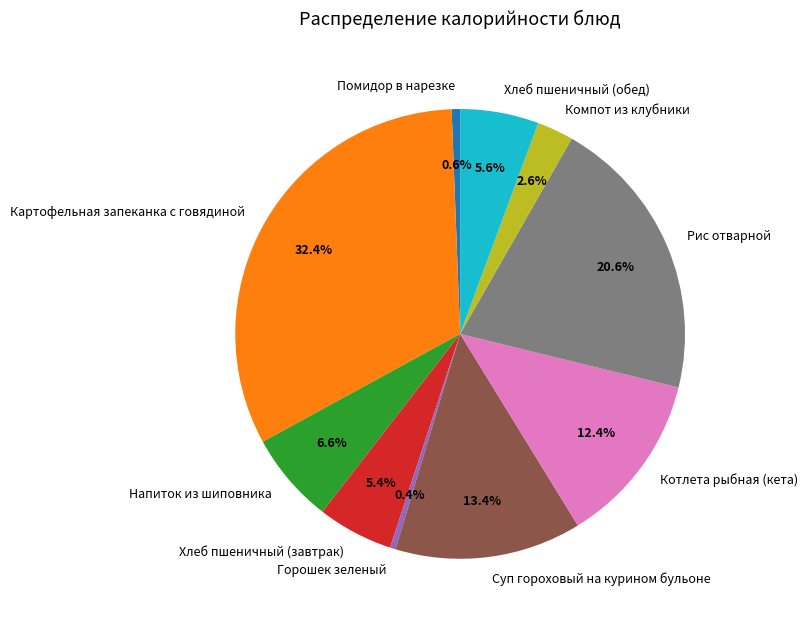

What percentage is the Напиток из шиповника slice, to the nearest percent?

7%